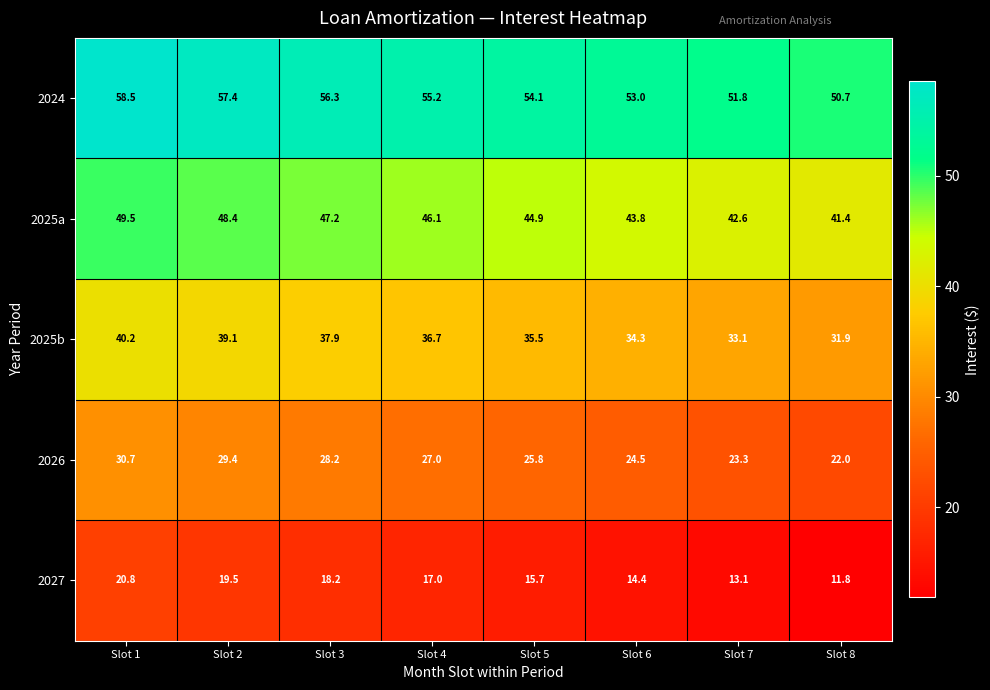

How many distinct data groups are displayed?

5